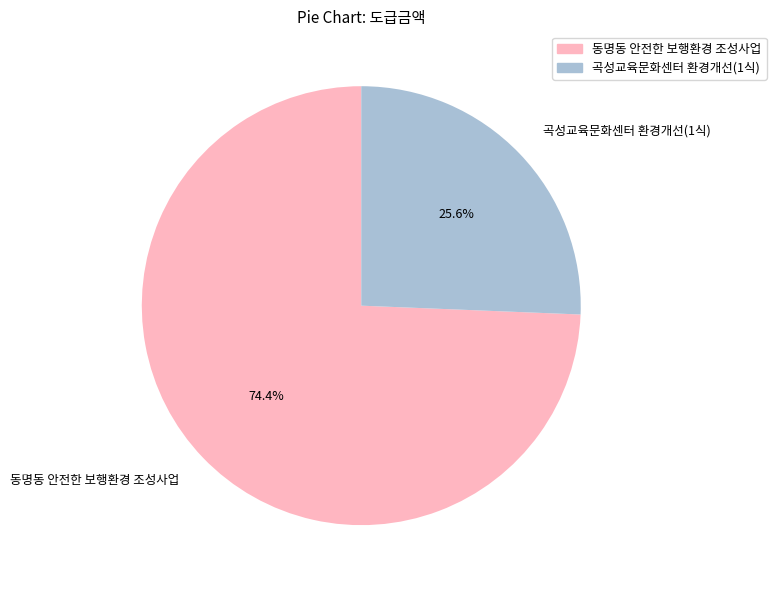

Rank the categories by value from highest to lowest.

동명동 안전한 보행환경 조성사업, 곡성교육문화센터 환경개선(1식)